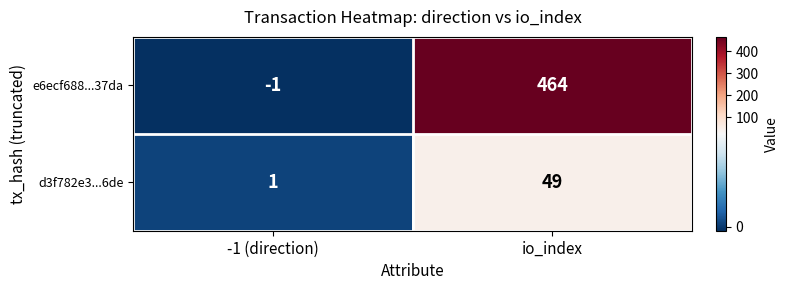

At which category is the sum across all series the highest?

io_index